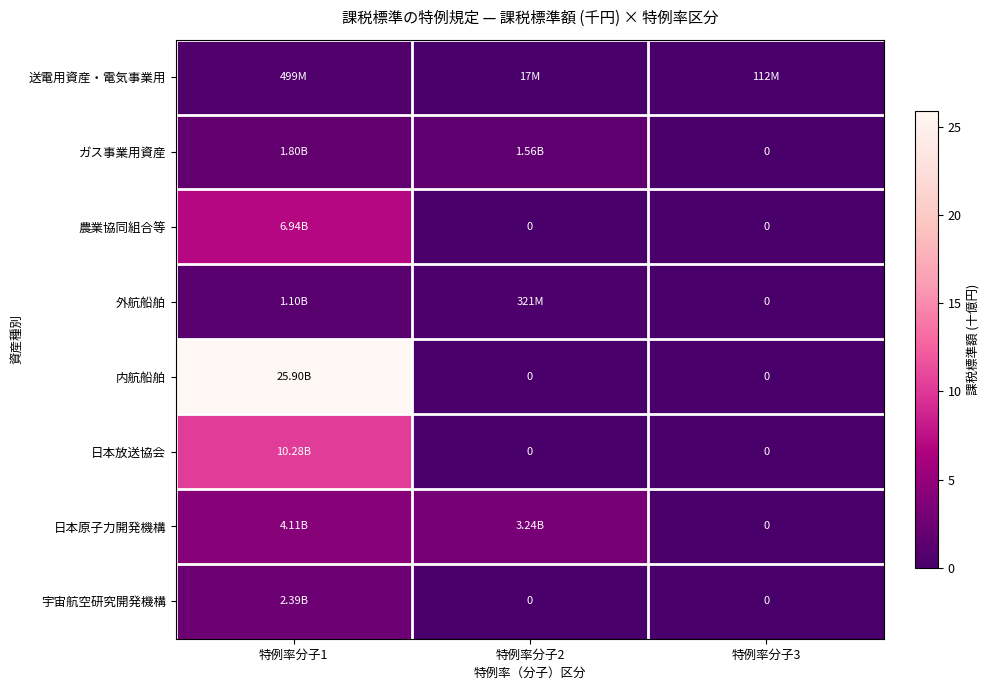

Which series has the widest spread of values?

内航船舶